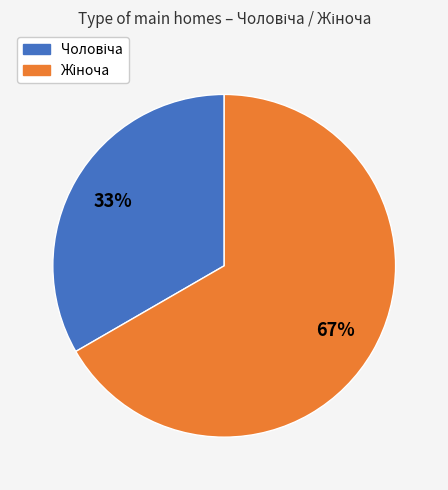

To the nearest percent, what is the average slice percentage?

50%